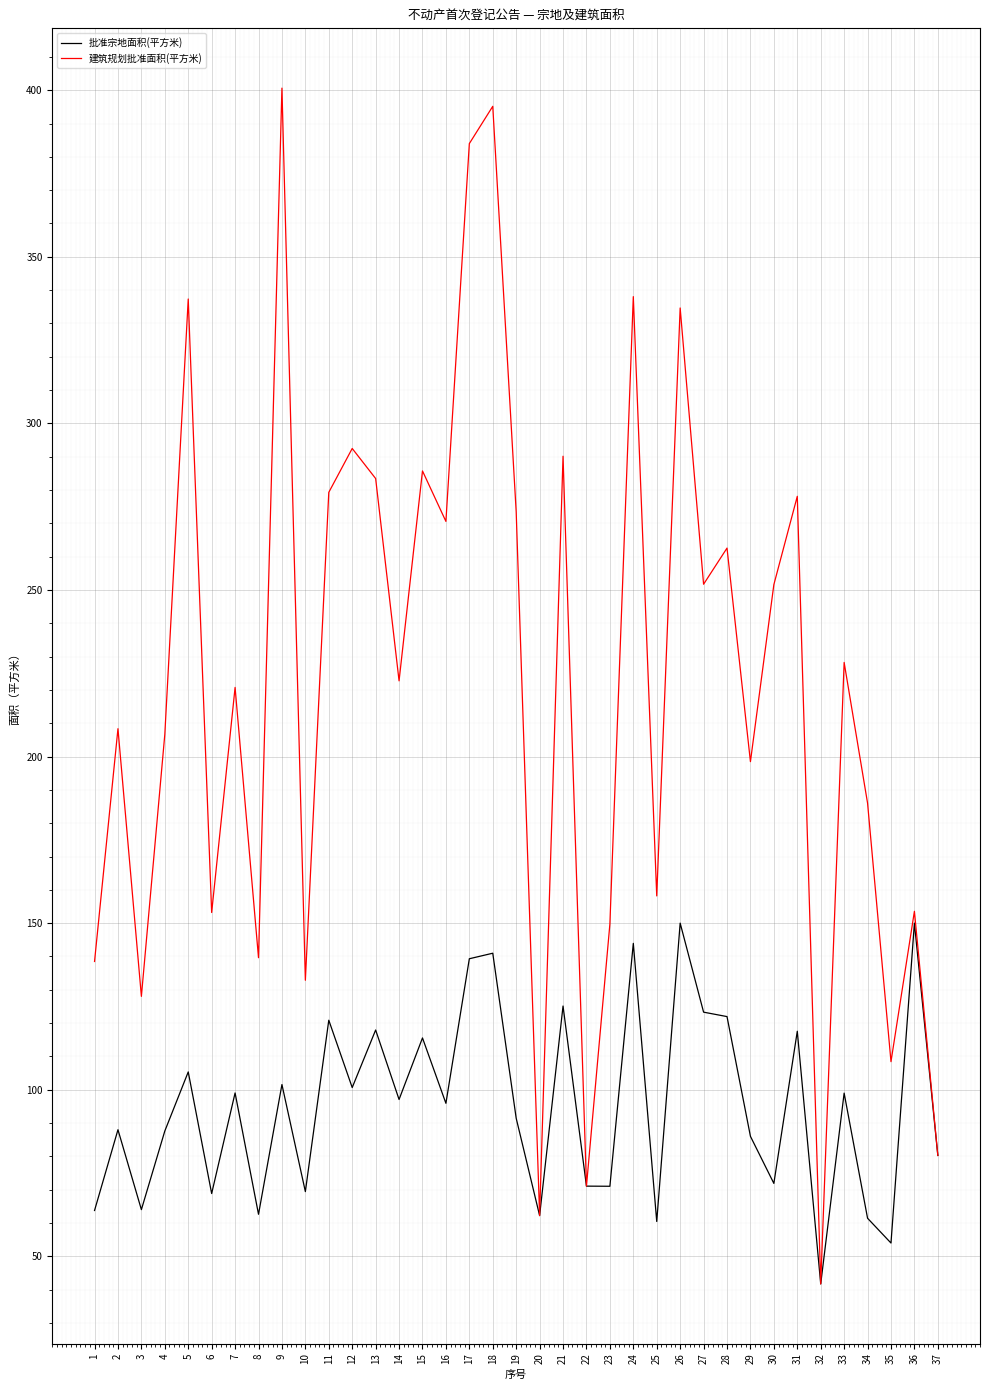

Between 7 and 8, which series saw the biggest shift?

建筑规划批准面积(平方米)